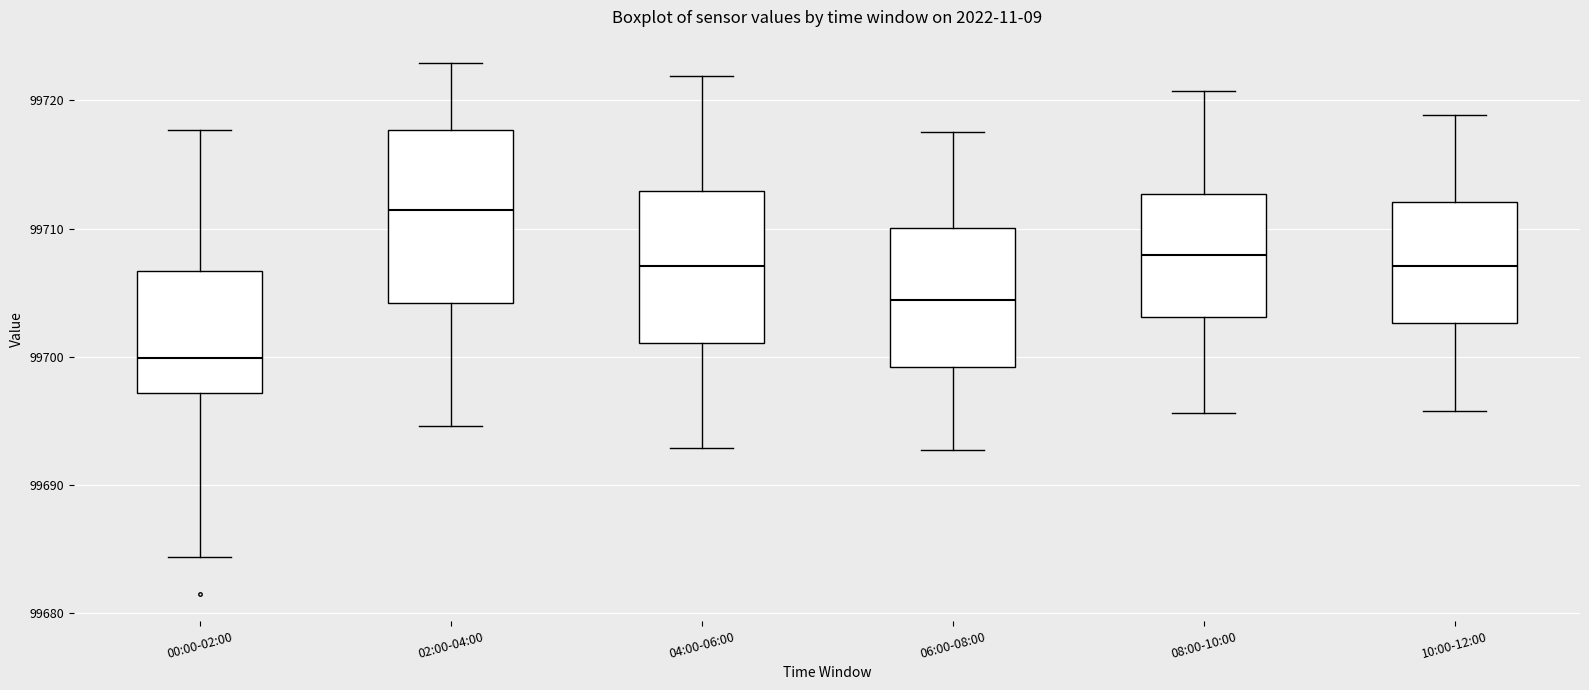

Which box has the highest median line?

02:00-04:00